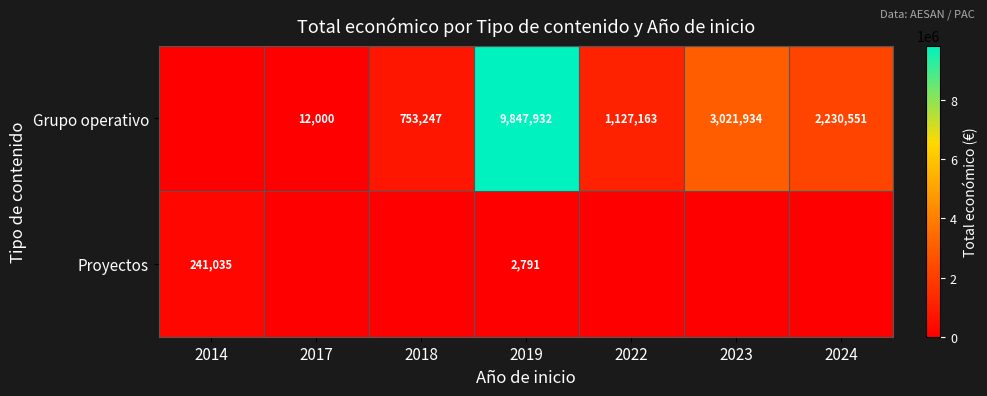

At 2019, list the series in order from largest to smallest.

Grupo operativo, Proyectos